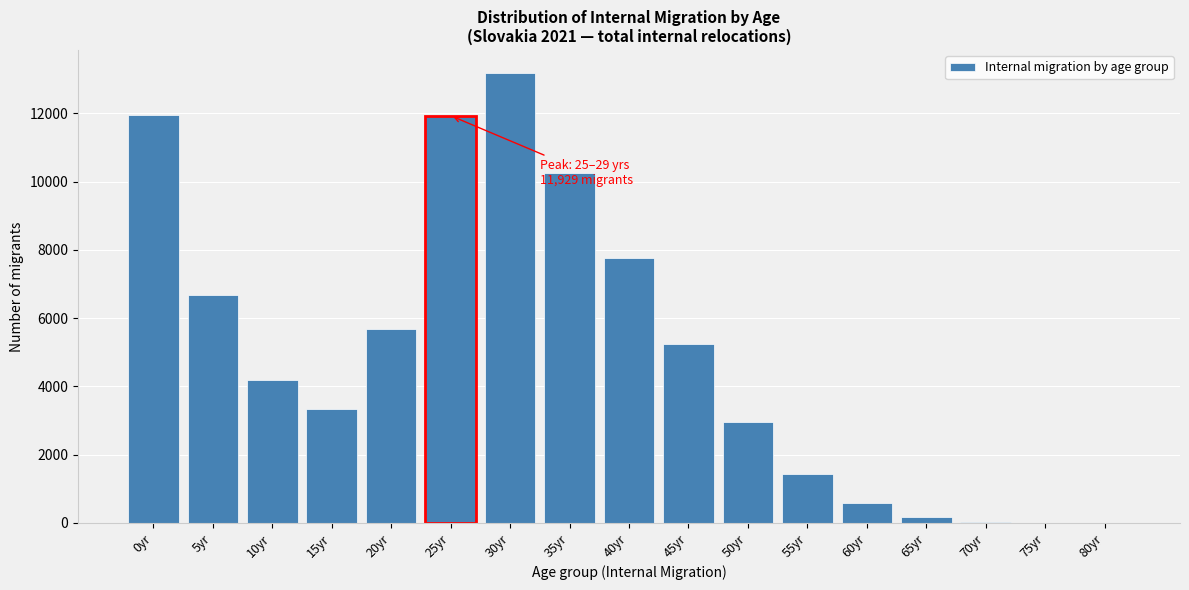

What is the change in value from 45yr to 60yr?

-4680